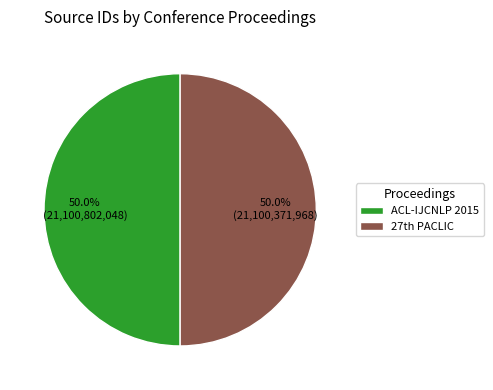

How much of the chart is everything except ACL-IJCNLP 2015?

50.0%